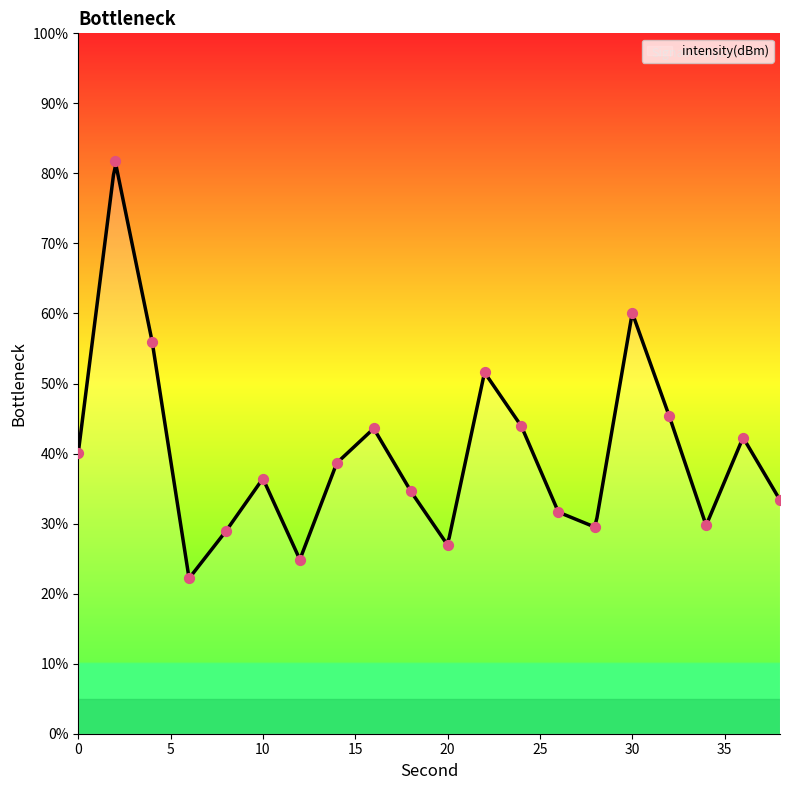

Between 22 and 28, which is larger?

22